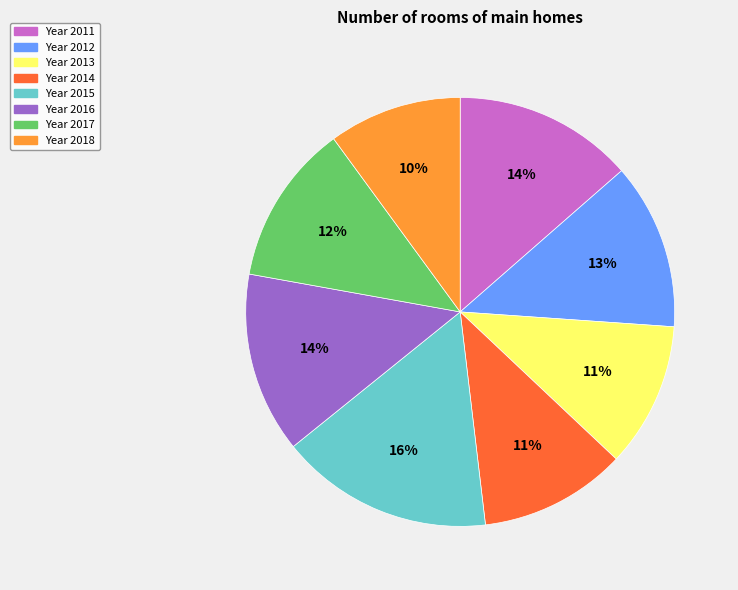

Is there any slice that represents more than half of the pie?

No